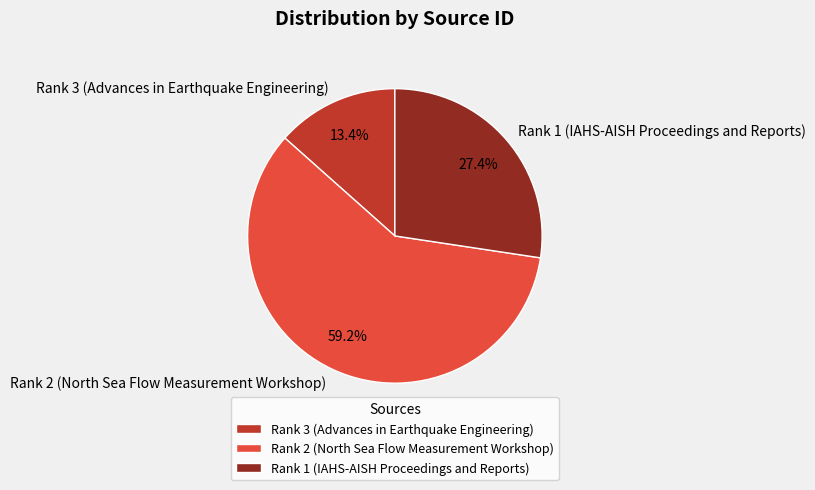

What is the ratio of the value at Rank 1 (IAHS-AISH Proceedings and Reports) to the value at Rank 3 (Advances in Earthquake Engineering)?

2.0